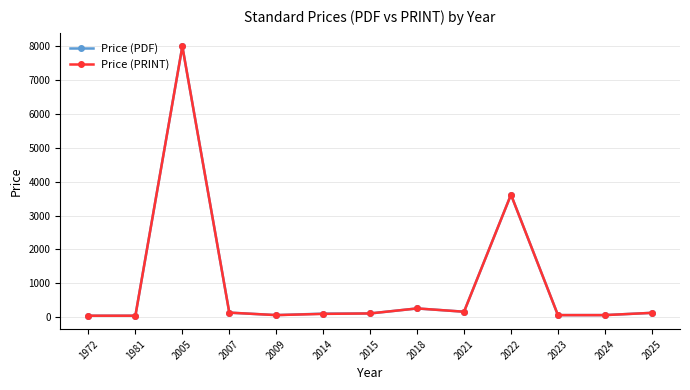

The Price (PRINT) series shows 134.0 at 2007. True or false?

True